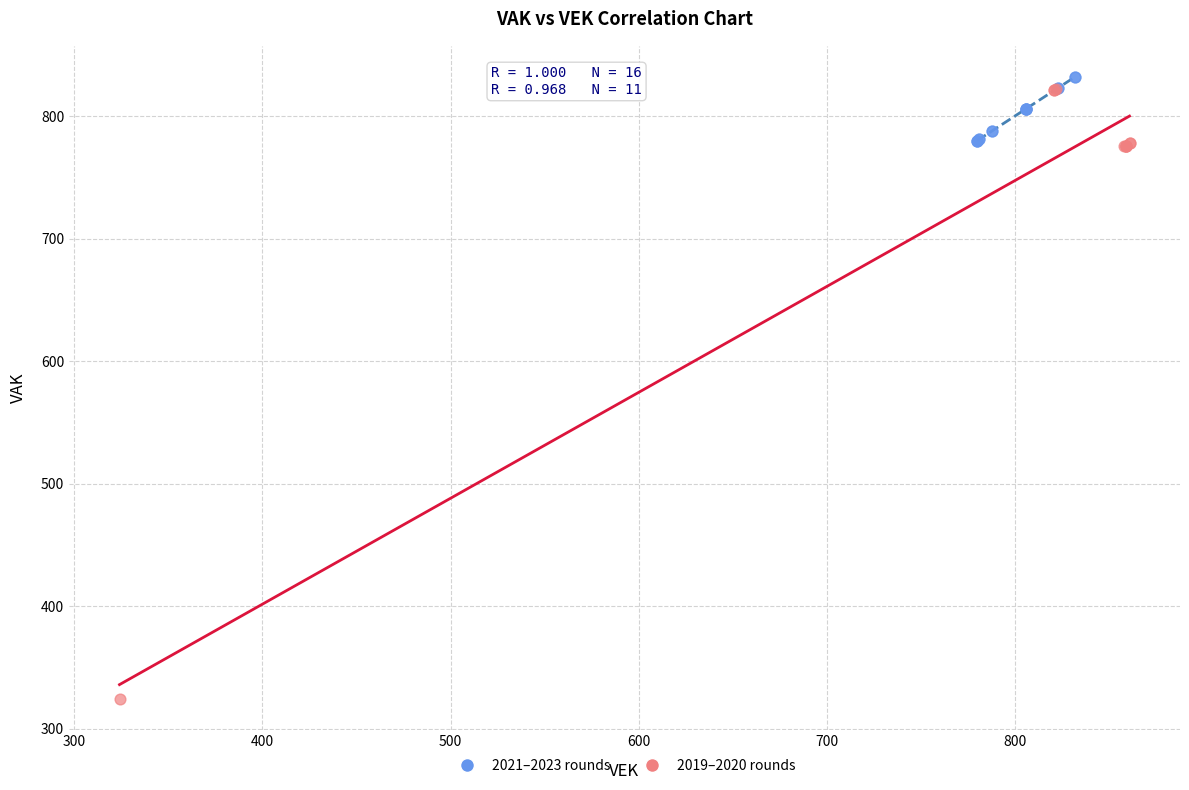

Which series reaches the minimum Y coordinate?

2019–2020 rounds